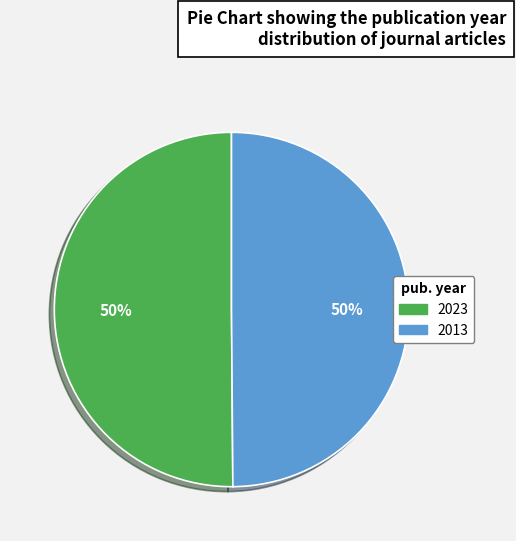

Do 2023 and 2013 together represent more than half of the pie?

Yes